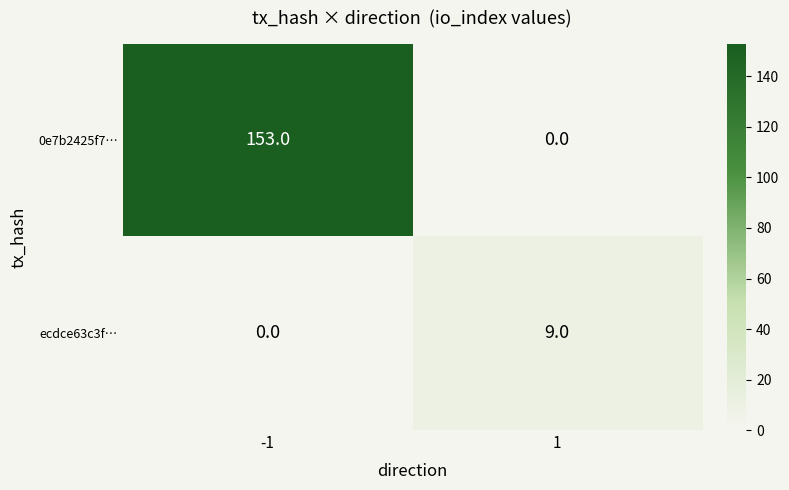

Count the number of data series in this chart.

2